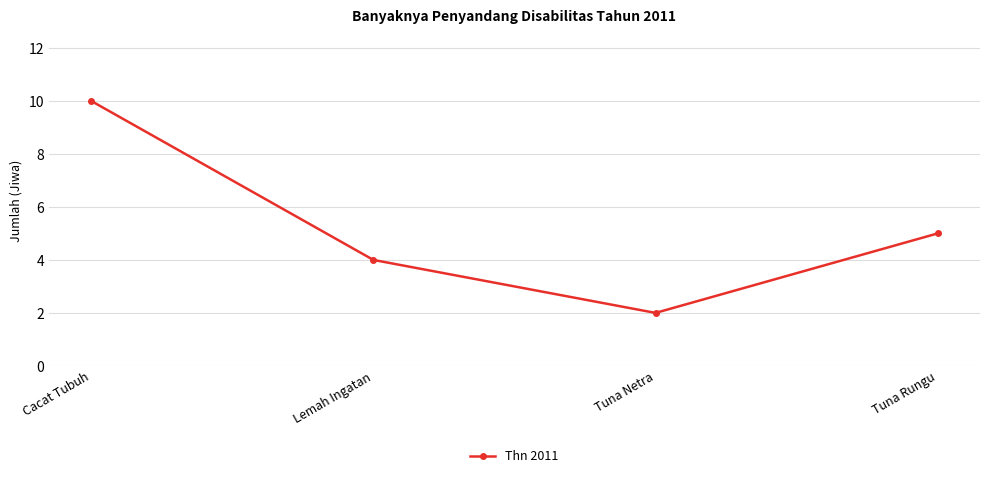

Where is the first local minimum?

Tuna Netra